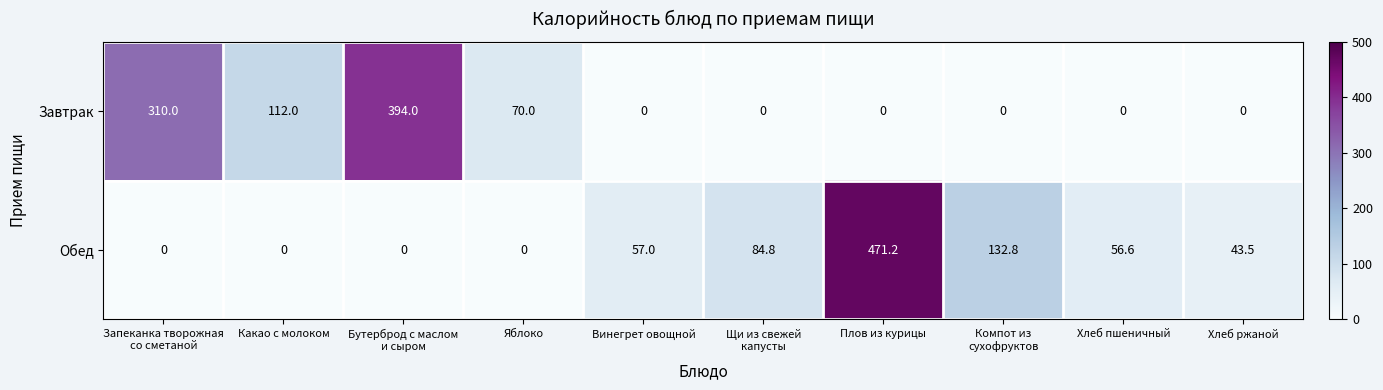

Which series has the widest spread of values?

Обед